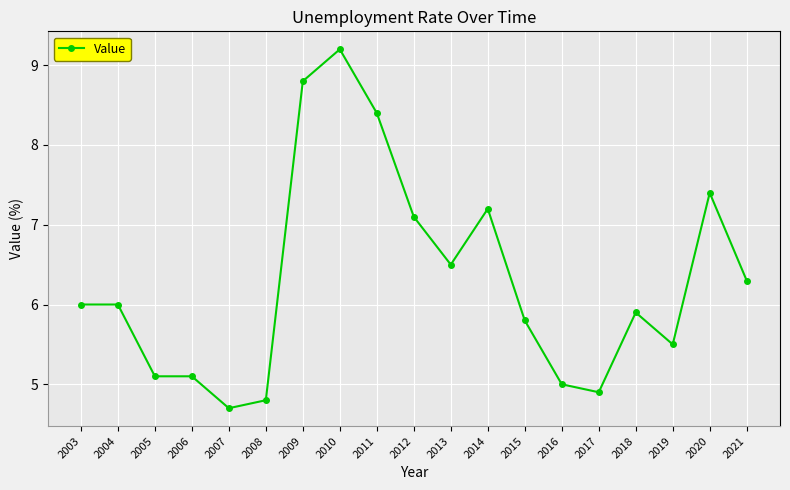

What is the sum of the values at 2016 and 2003?

11.0